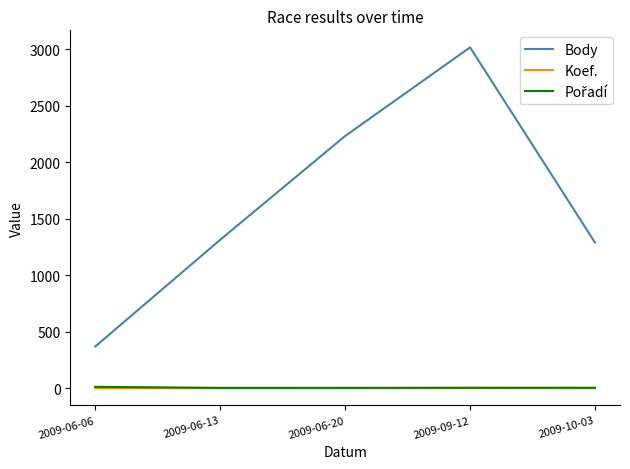

In Body, how many points are higher than both neighbors (excluding endpoints)?

1